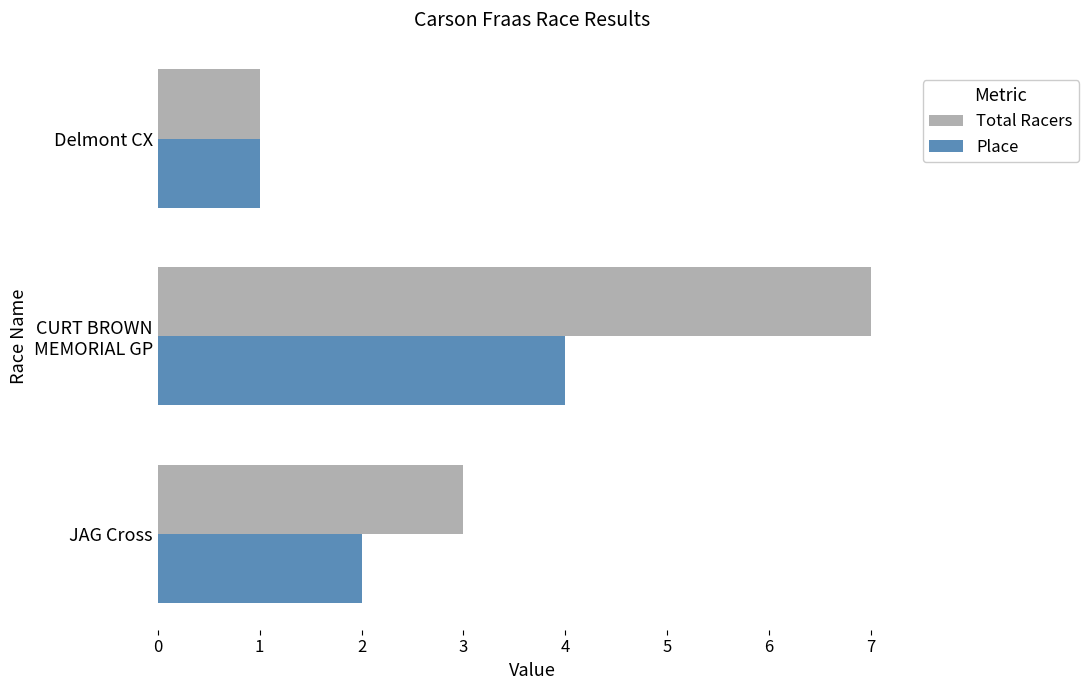

The value of Place at Delmont CX is 1. True or false?

True